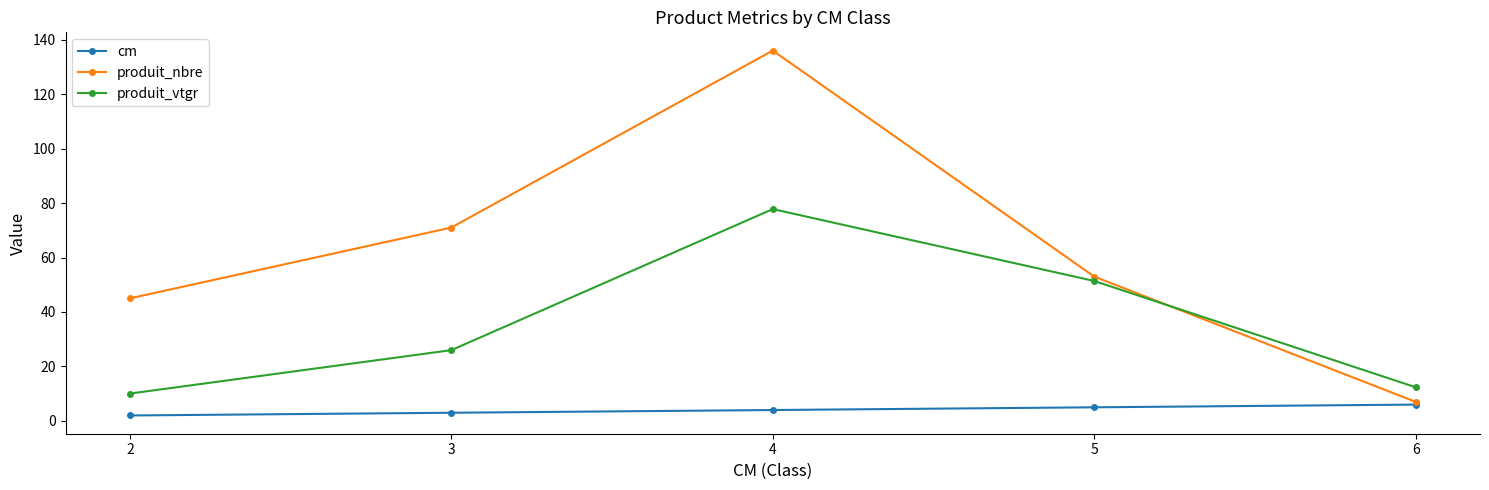

True or false: produit_vtgr and cm intersect in this chart.

False